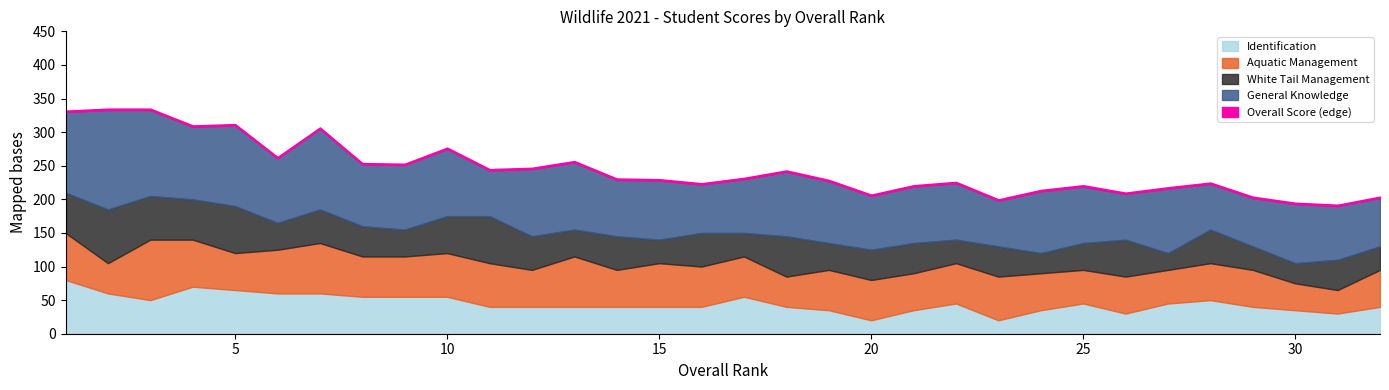

What is the difference between the maximum and minimum values in the White Tail Management series?

55